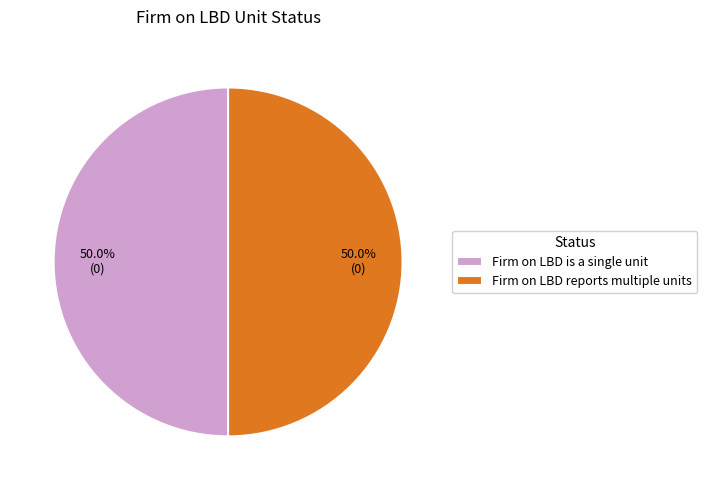

How much of the chart is everything except Firm on LBD reports multiple units?

50.0%